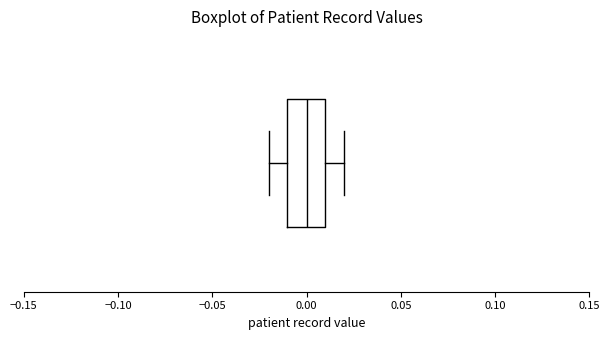

Transcribe this box plot: give where the median line is, the range the box spans, and where the two whiskers end, as read against the x-axis. The values are not printed on the chart, so give them approximately, as read against the axis.

median 0.00, box -0.01 to 0.01, whiskers -0.02 to 0.02